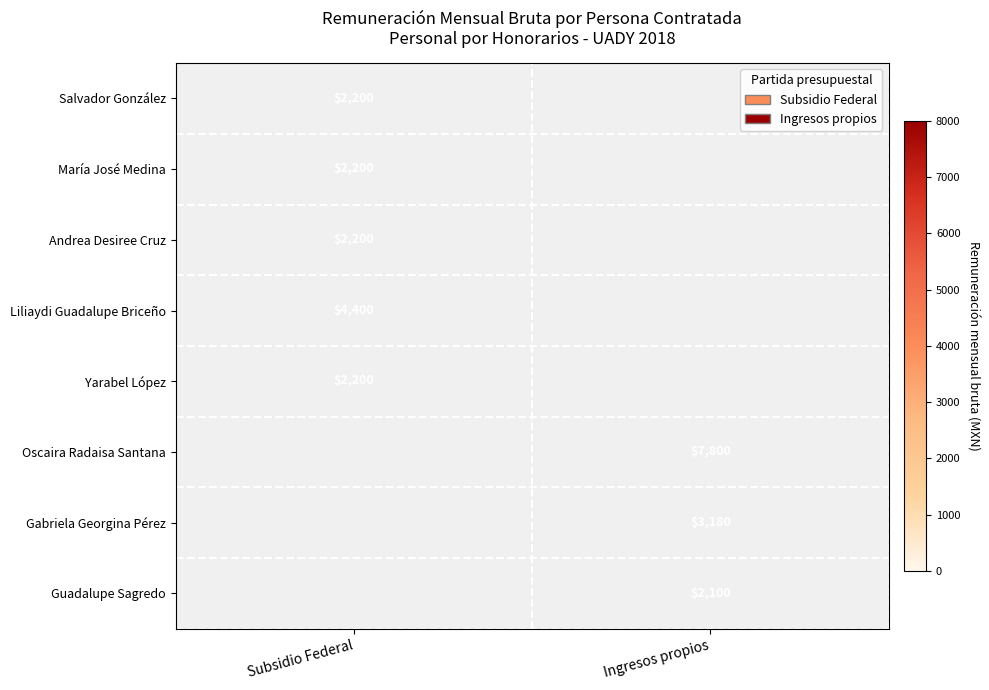

True or false: Guadalupe Sagredo has a value of 3042 at Ingresos propios.

False